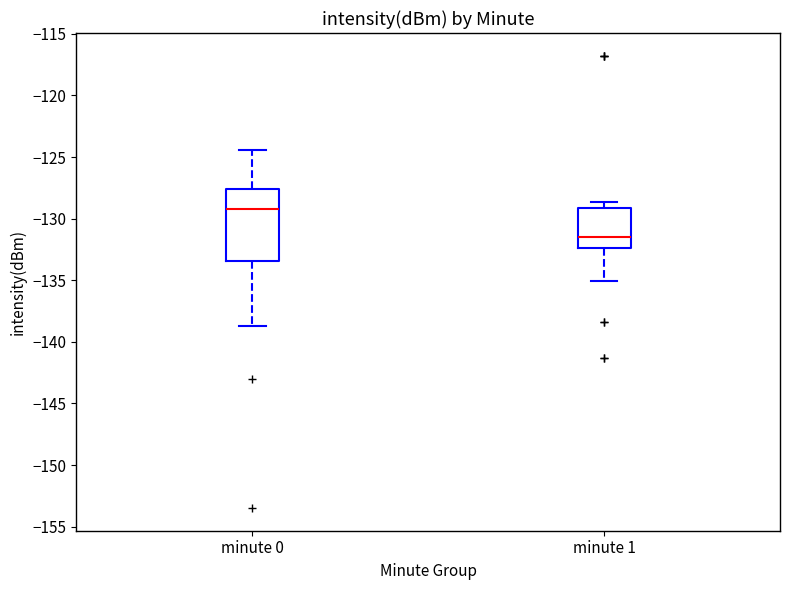

Reading left to right, transcribe this box plot: for each box, give where its median line is, the range the box spans, and where its two whiskers end, as read against the y-axis. The values are not printed on the chart, so give them approximately, as read against the axis.

minute 0: median -129.0, box -133.5 to -127.5, whiskers -138.5 to -124.5
minute 1: median -131.5, box -132.5 to -129.0, whiskers -135.0 to -128.5